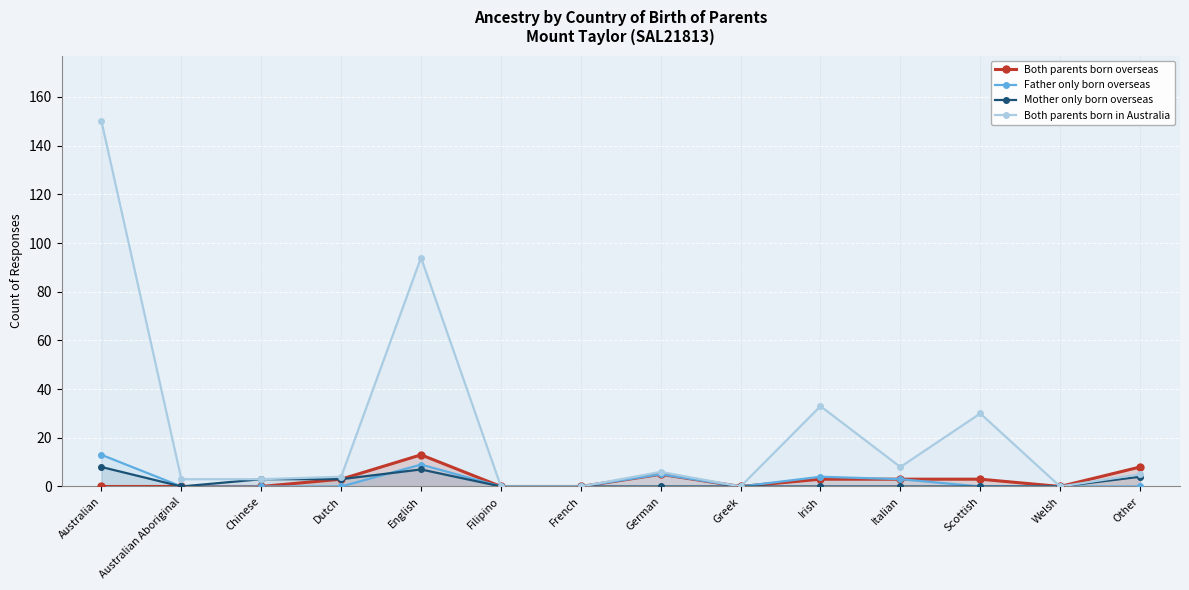

What is the sum of all Mother only born overseas values?

25